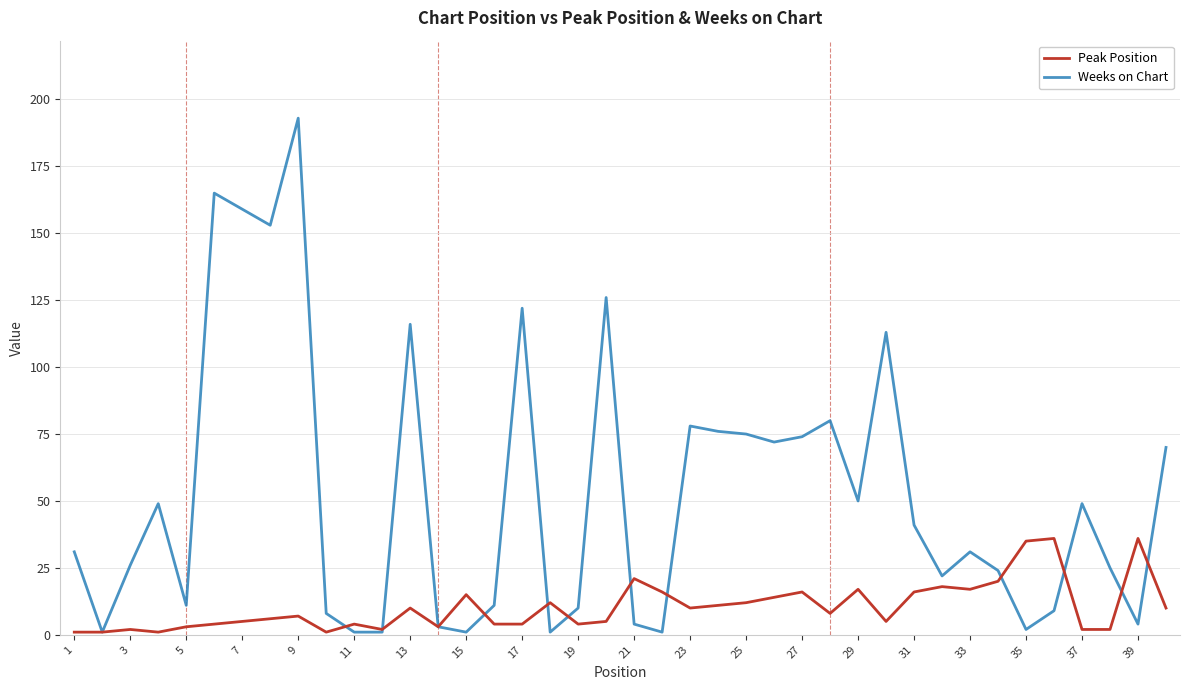

Does the chart display data point markers on the line(s)?

No